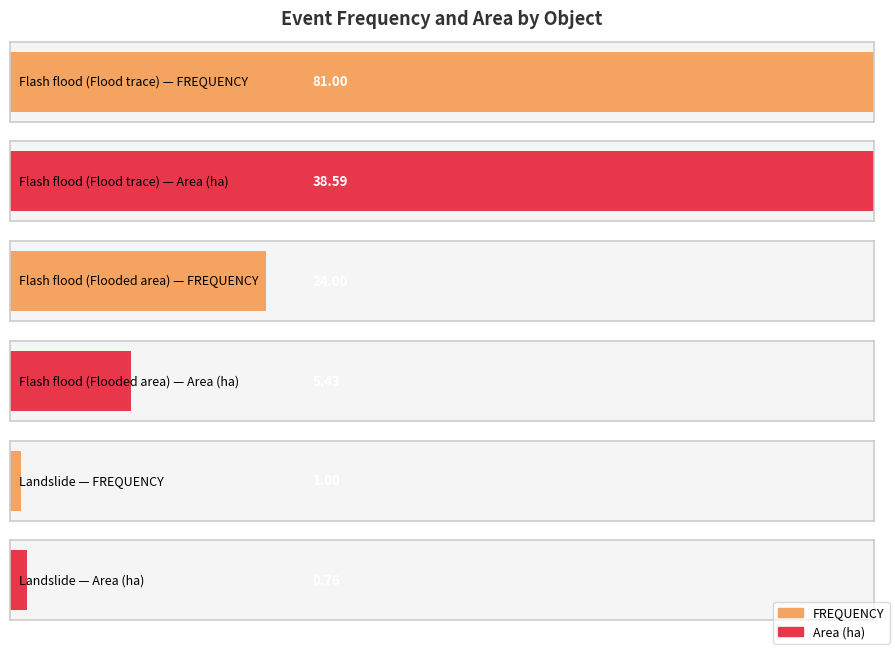

How many data points in Area are less than 5?

1